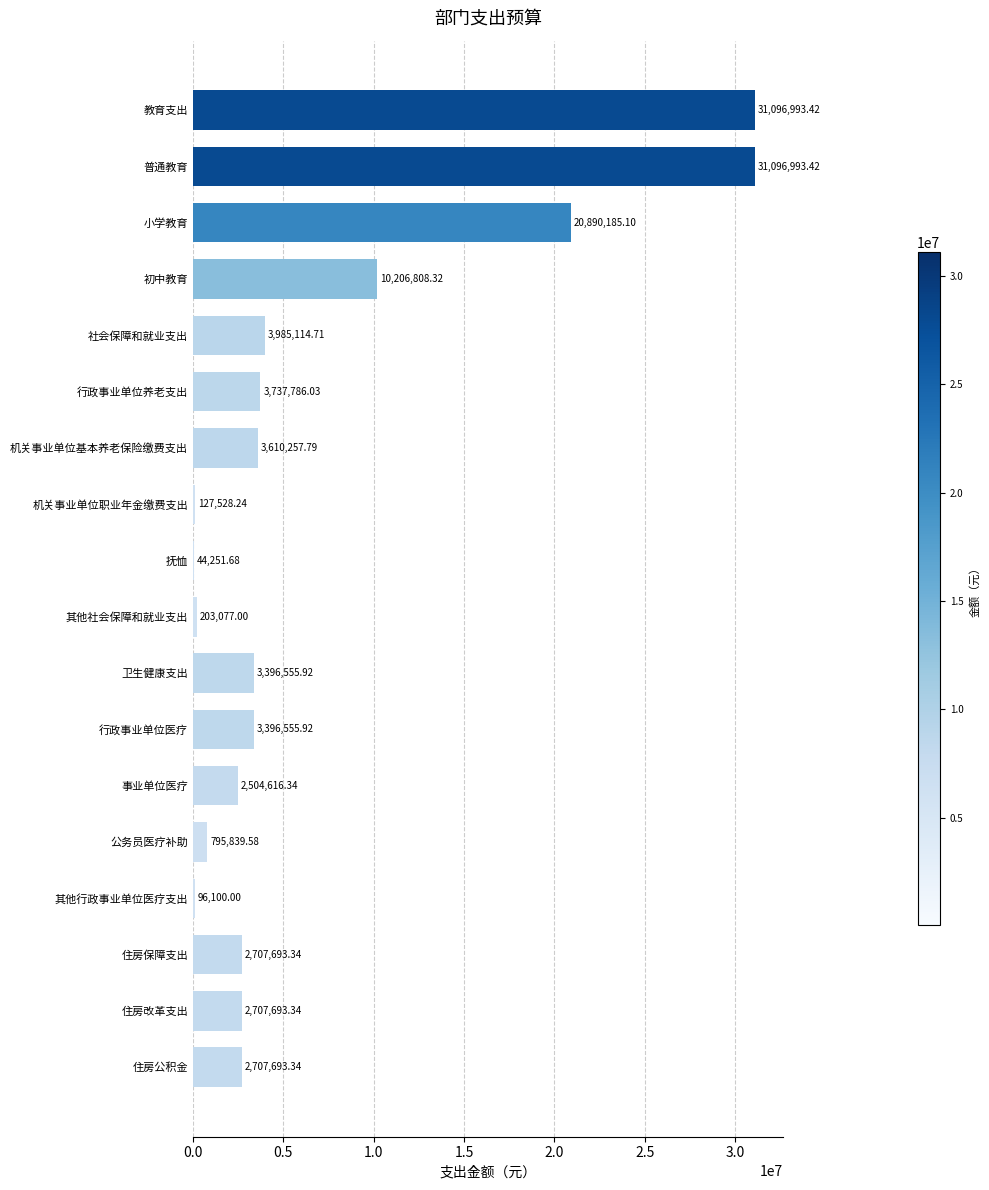

Which has a higher value, 初中教育 or 住房公积金?

初中教育